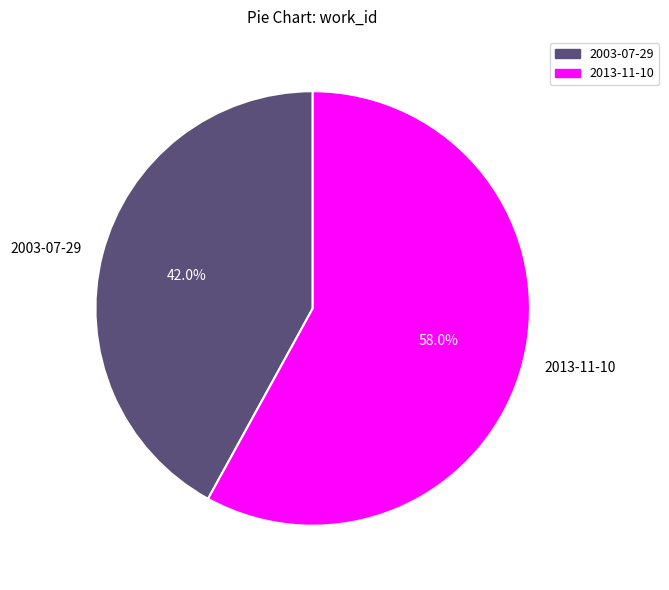

Count the number of slices in the pie.

2